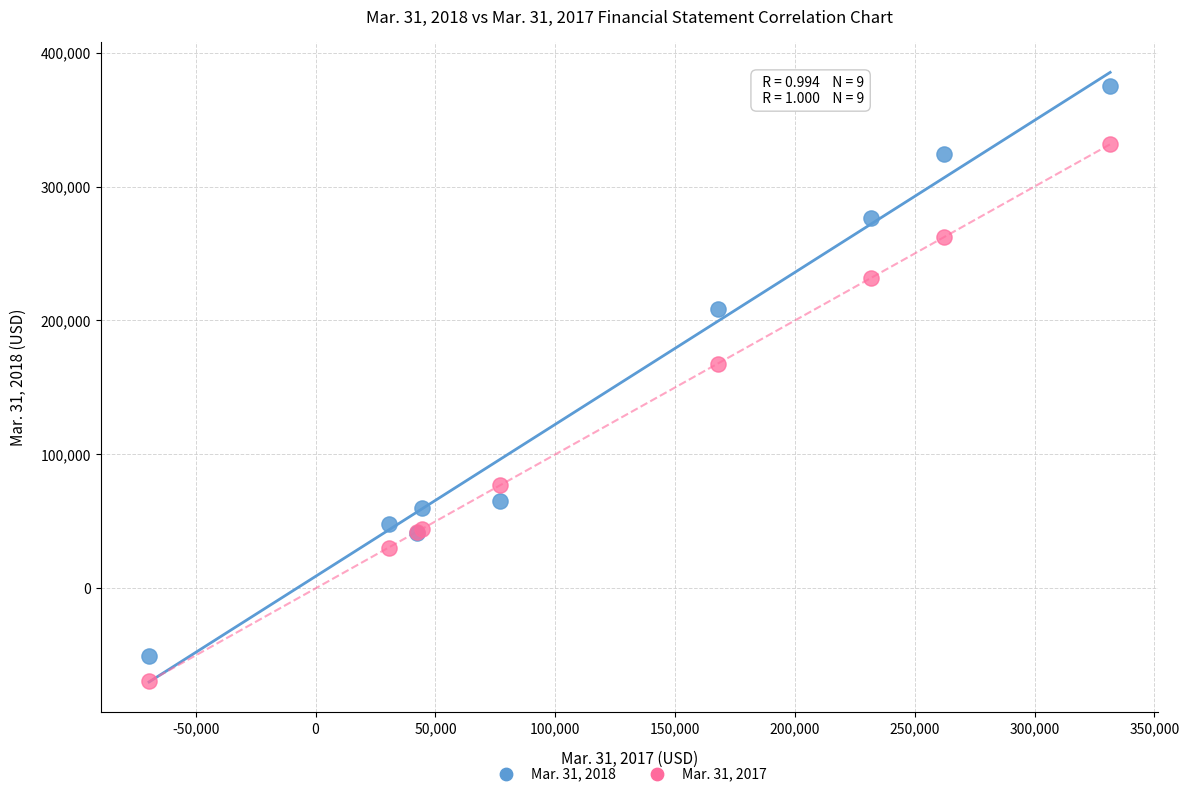

Which series has the largest Y range (max minus min)?

Mar. 31, 2018